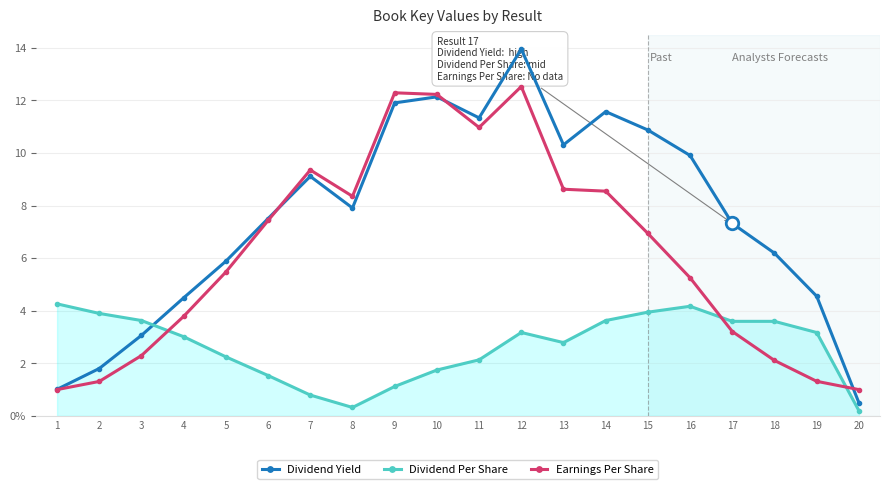

Which has a higher value, 16 or 5?

16